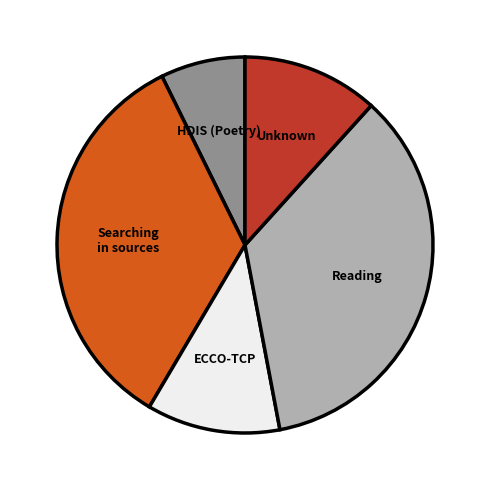

Is there a majority slice in this chart?

No